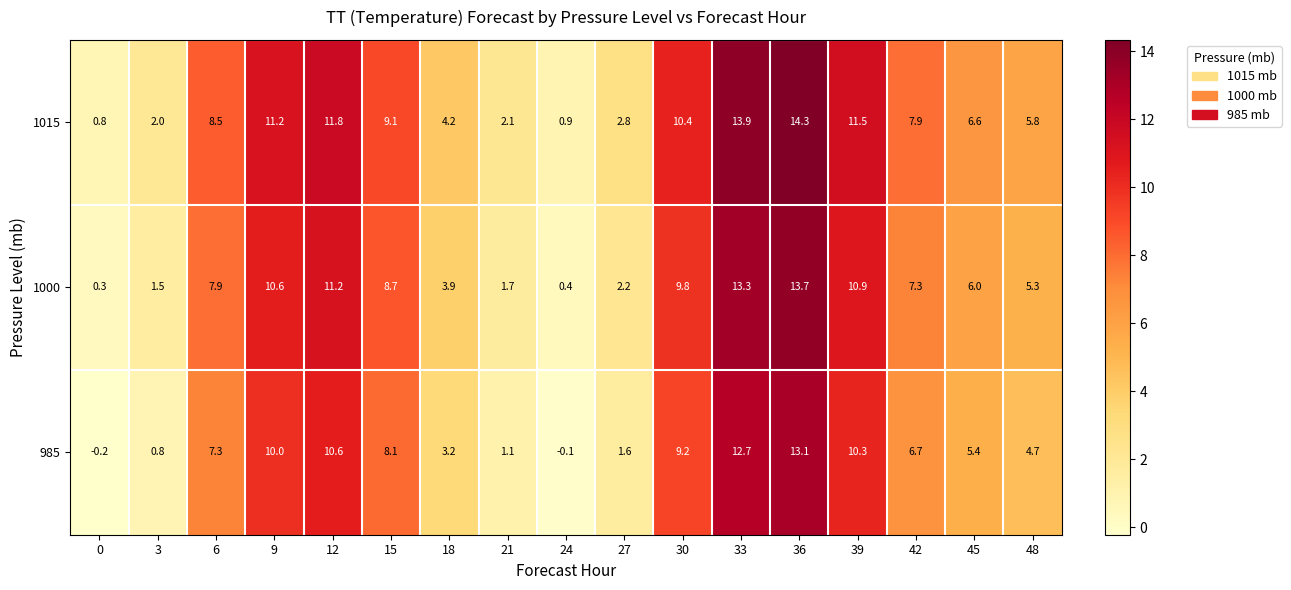

List the series in order of their overall mean, highest first.

1015, 1000, 985